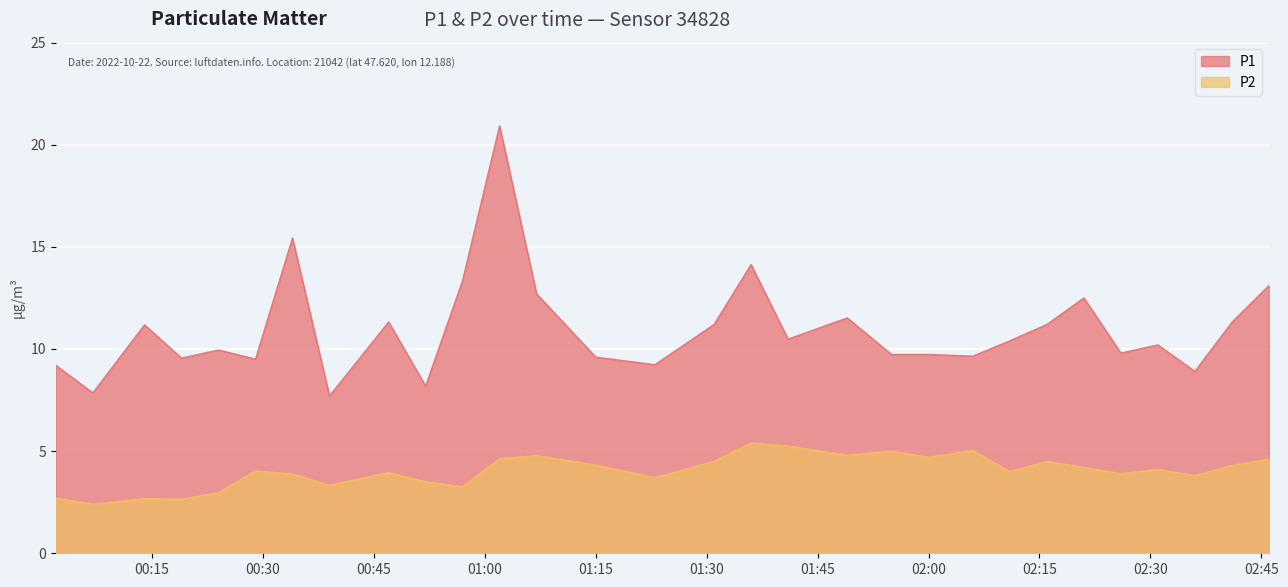

At how many categories does at least one series exceed 19?

1